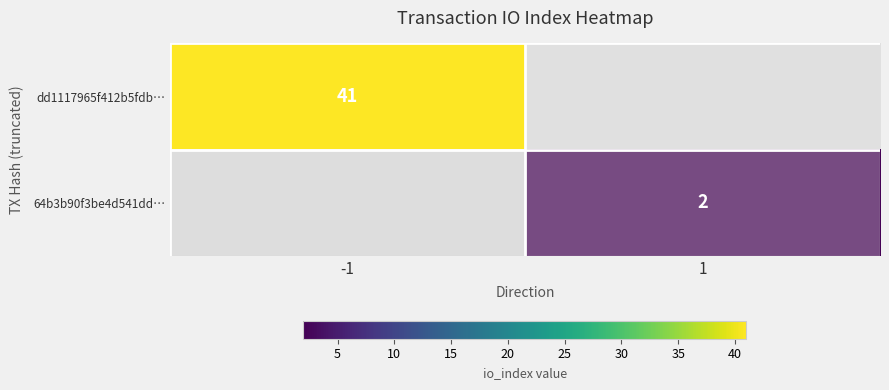

Is it true that 64b3b90f3be4d541dd… equals 1 at 1?

False